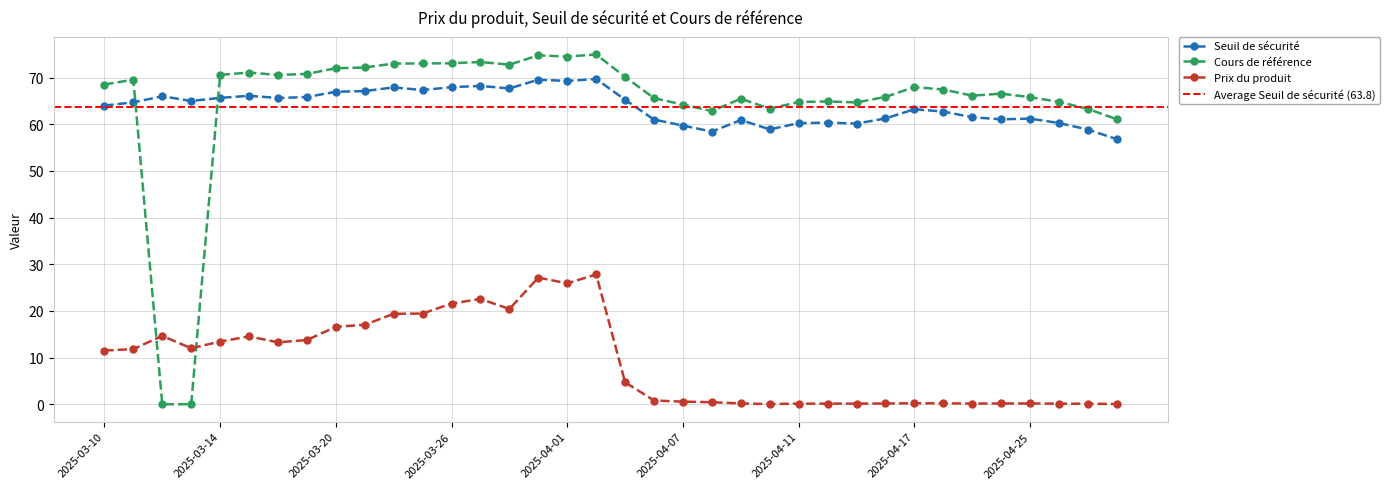

What are all the series names shown in the legend?

Seuil de sécurité, Cours de référence, Prix du produit